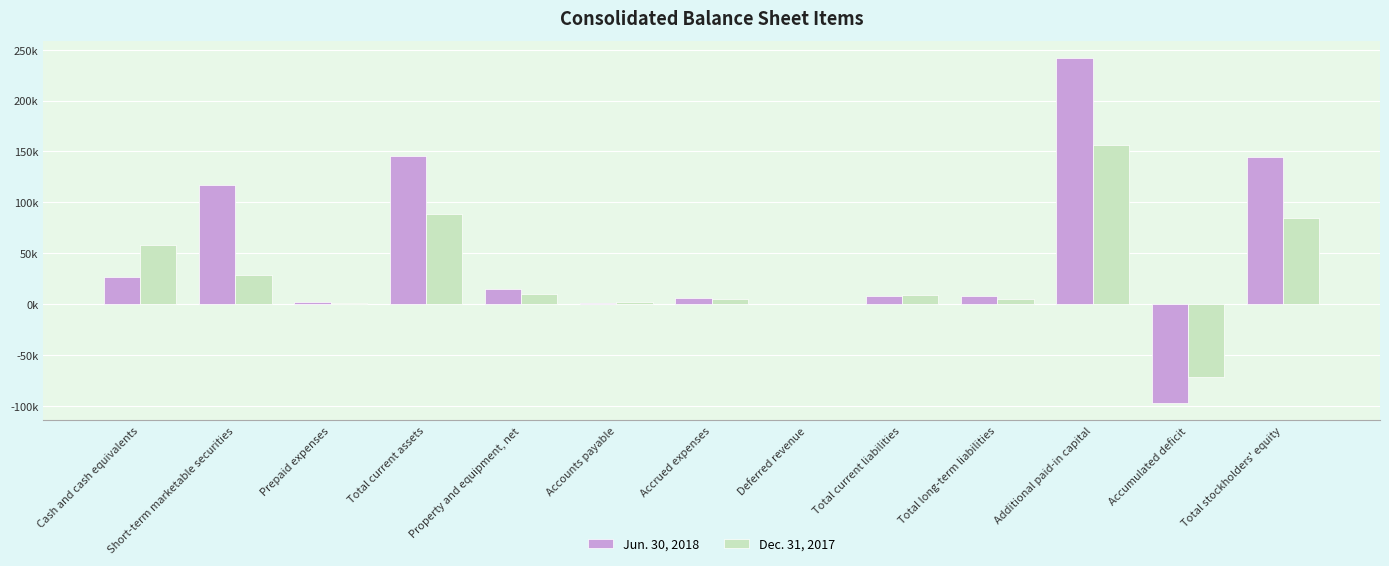

Which series has the largest total across all categories?

Jun. 30, 2018